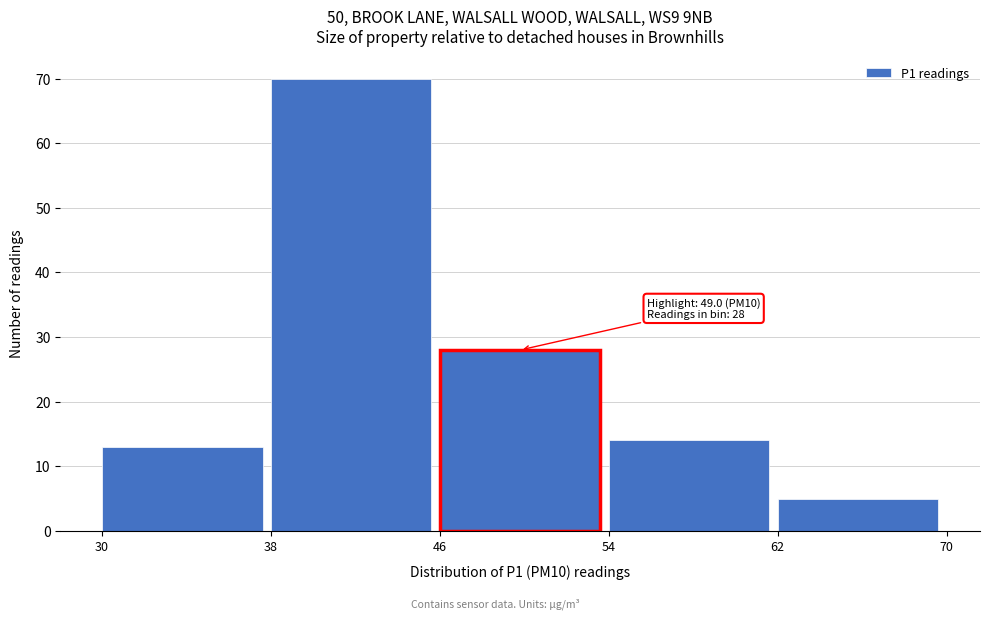

Which range on the x-axis has the tallest bar?

38 to 46